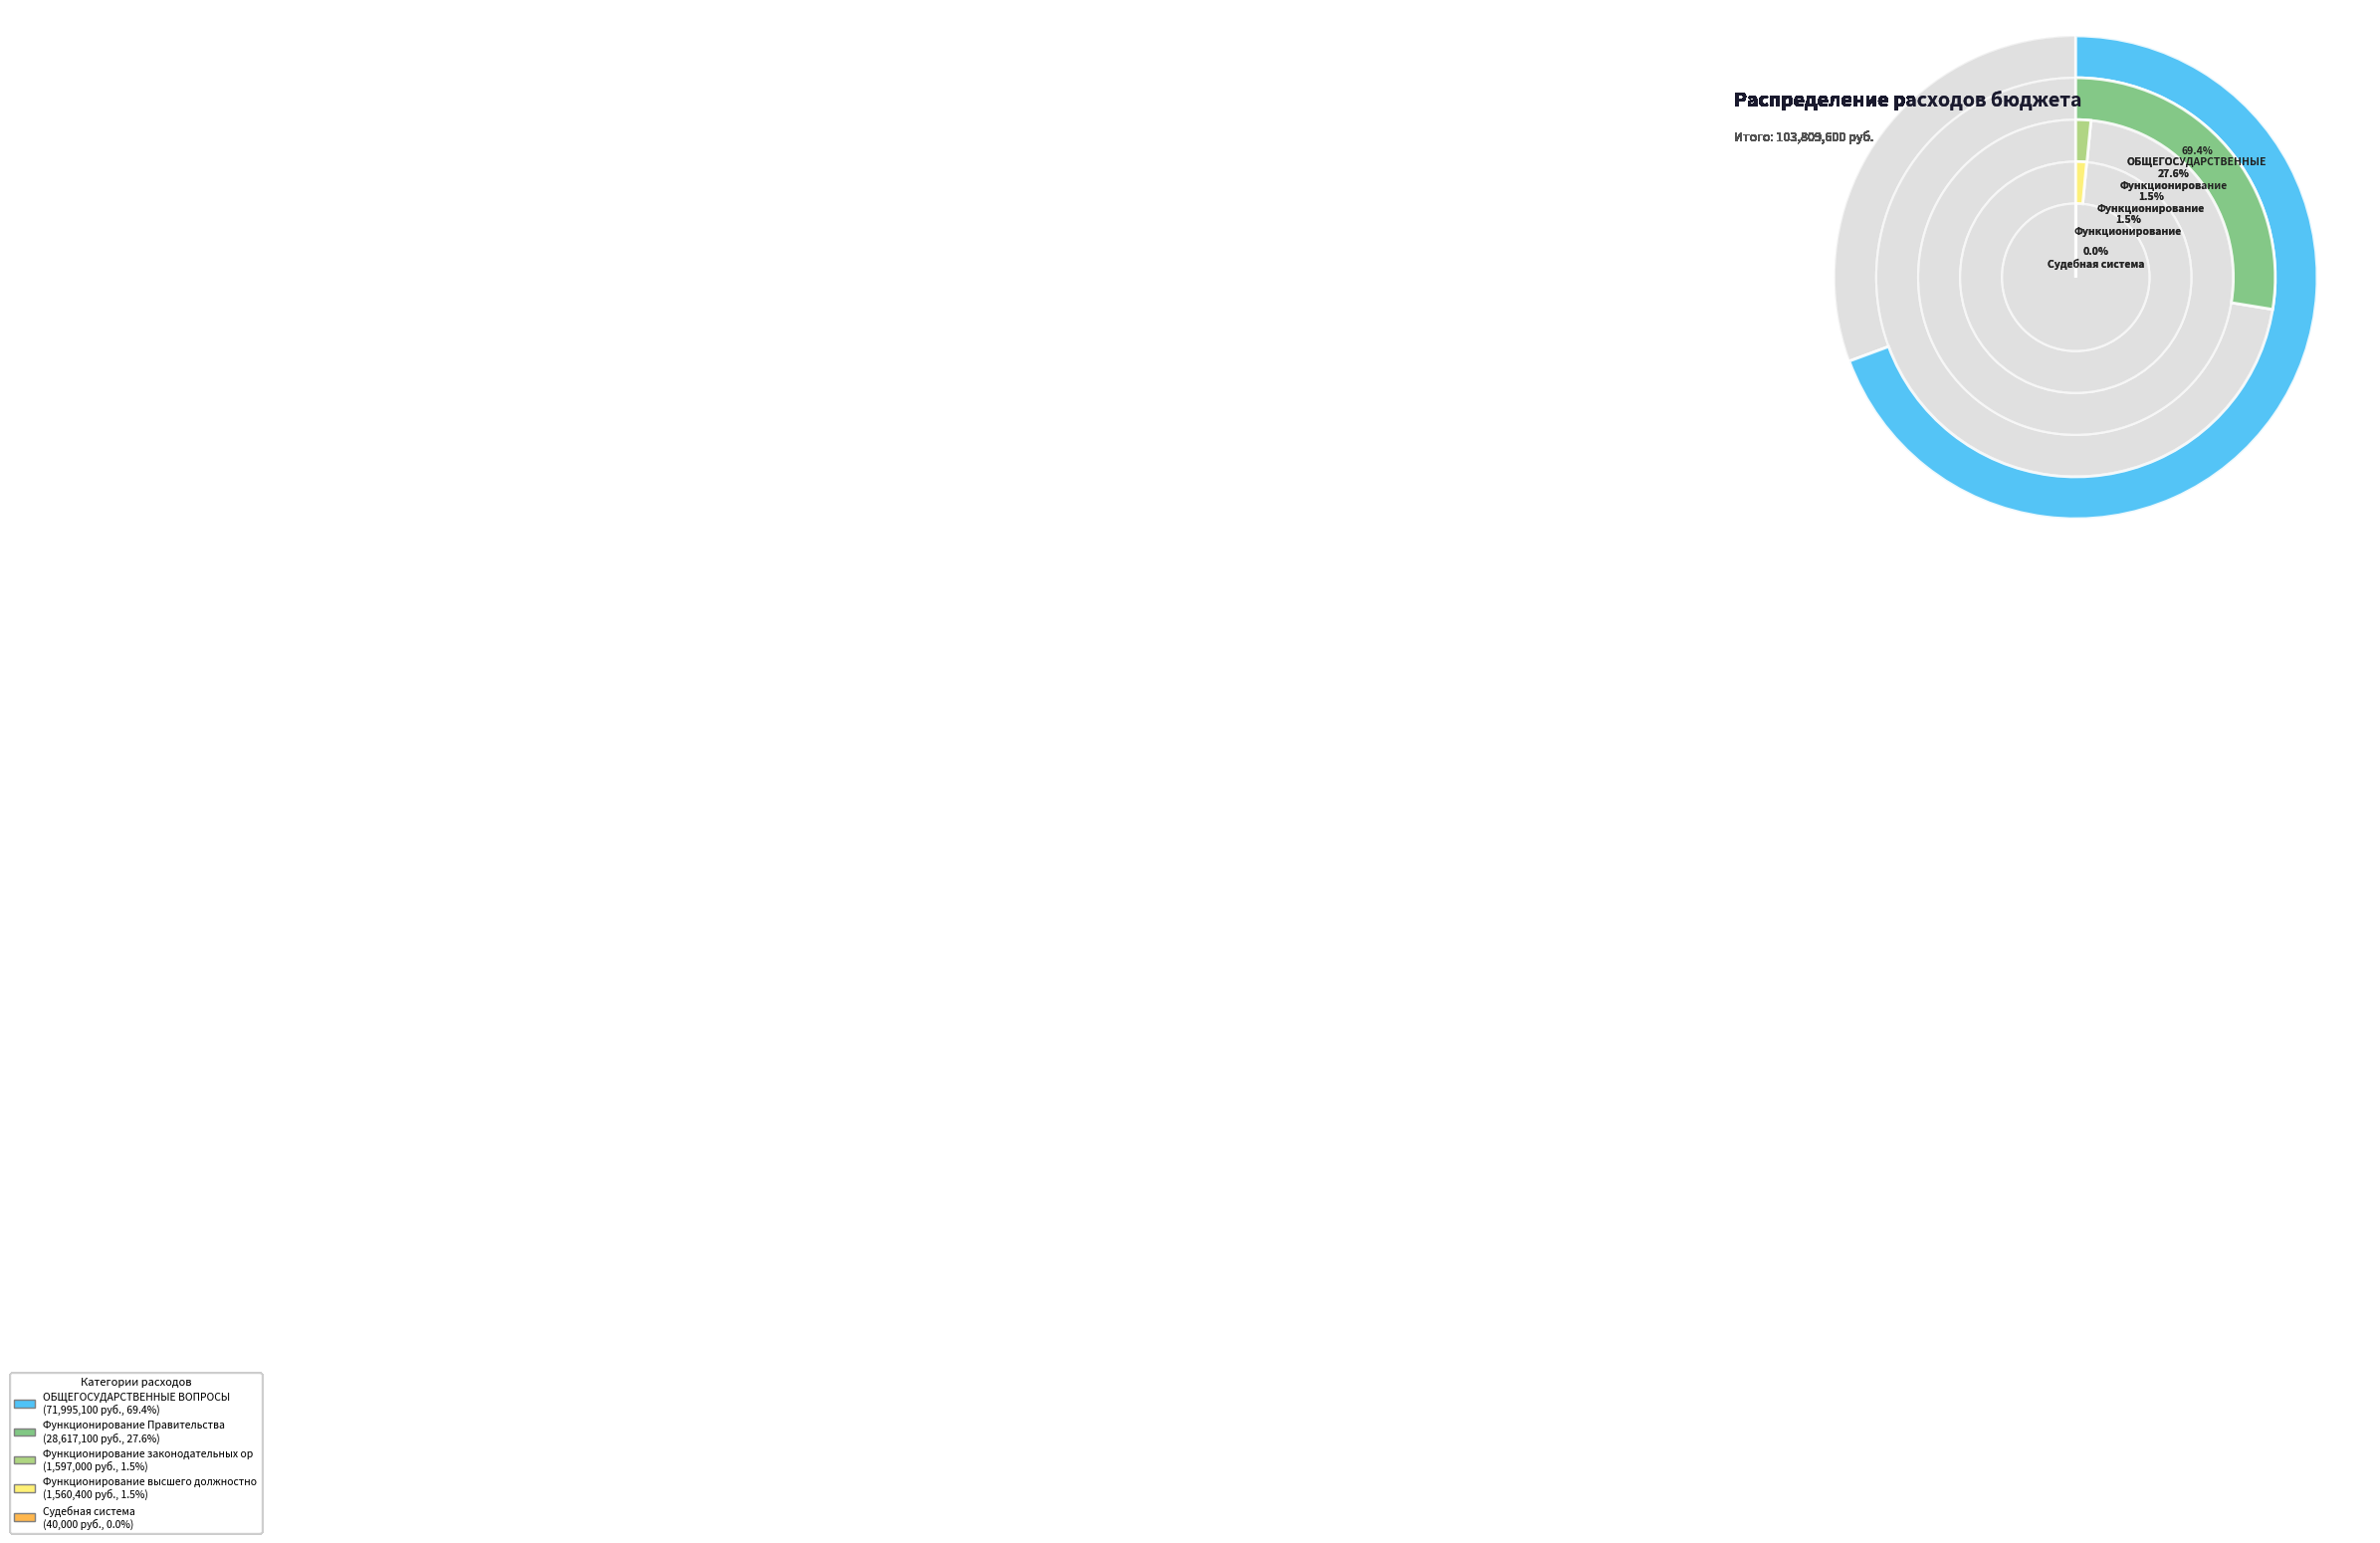

What percentage is the Функционирование Правительства slice, to the nearest percent?

28%